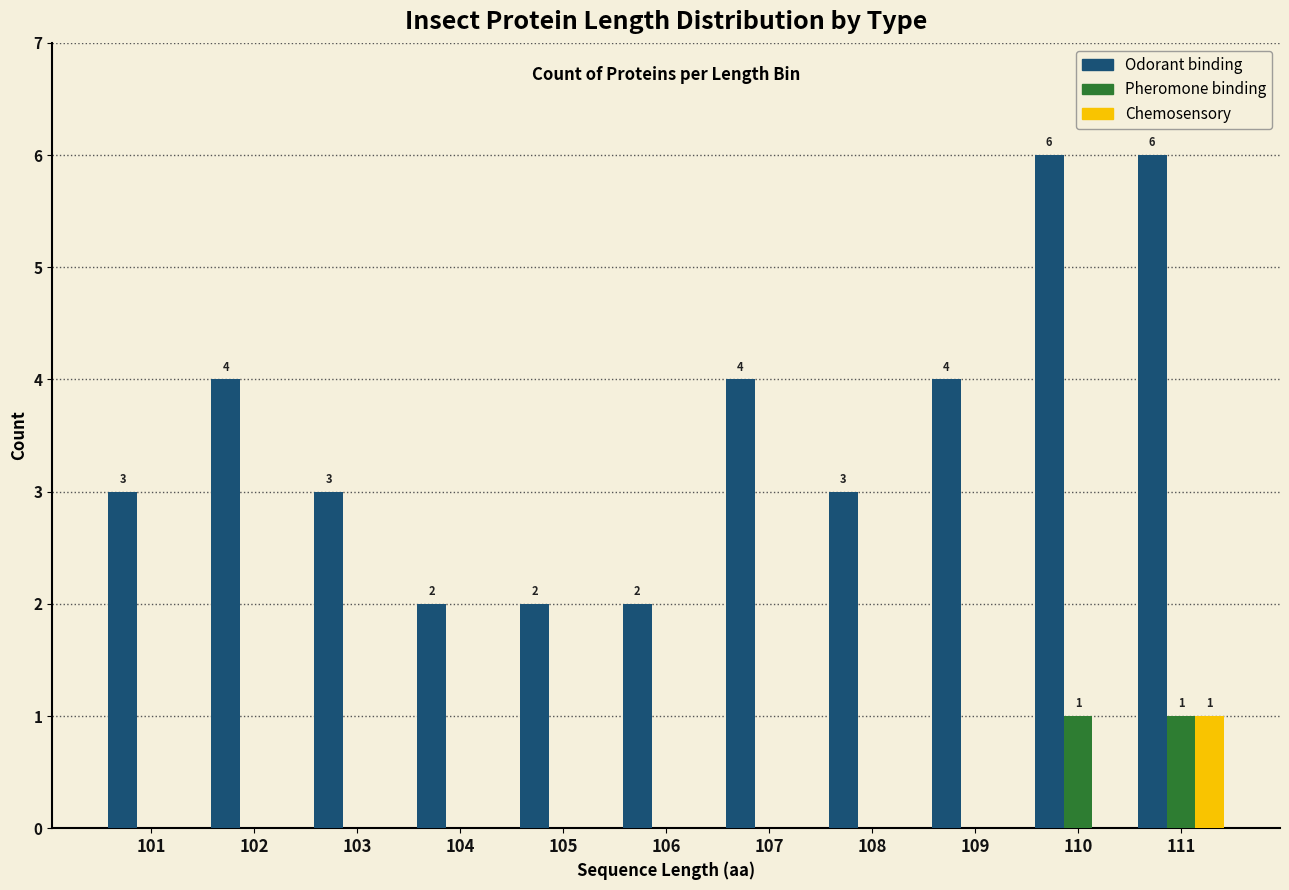

Which series has the largest total across all categories?

Odorant binding